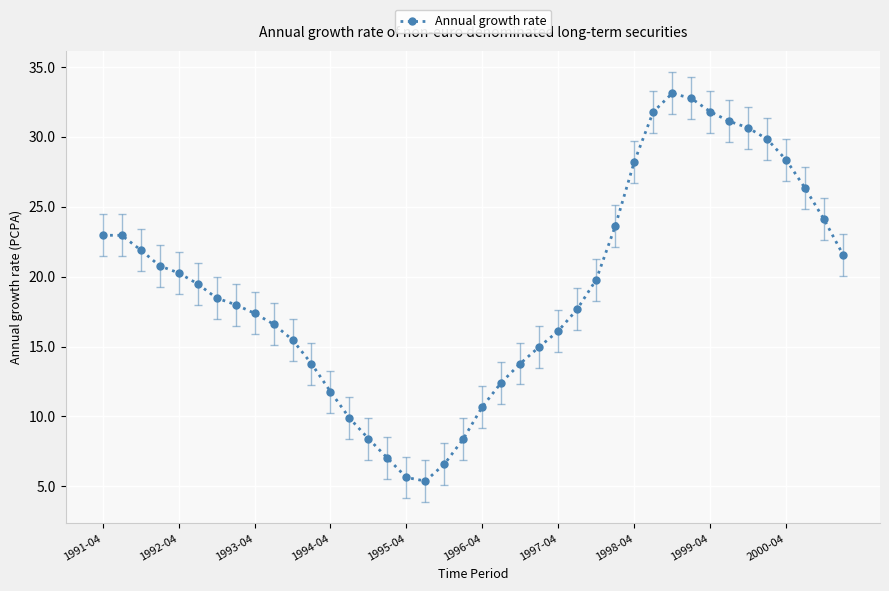

What is the sum of all values?

769.9